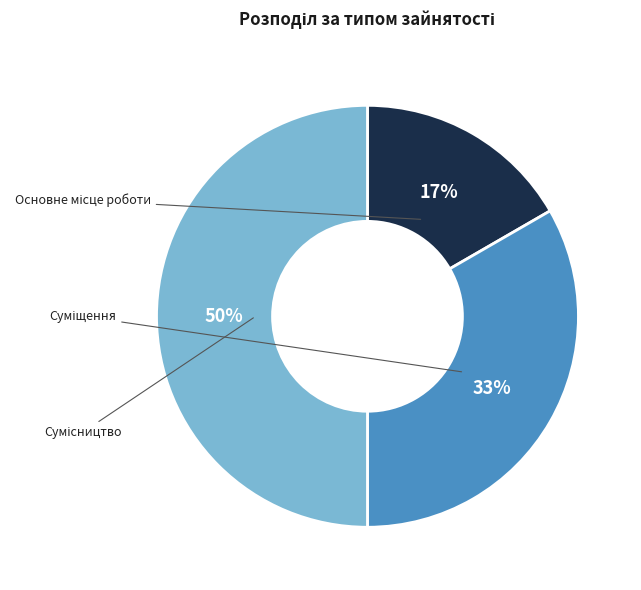

Is it true that Сумісництво is 50% of the pie?

True